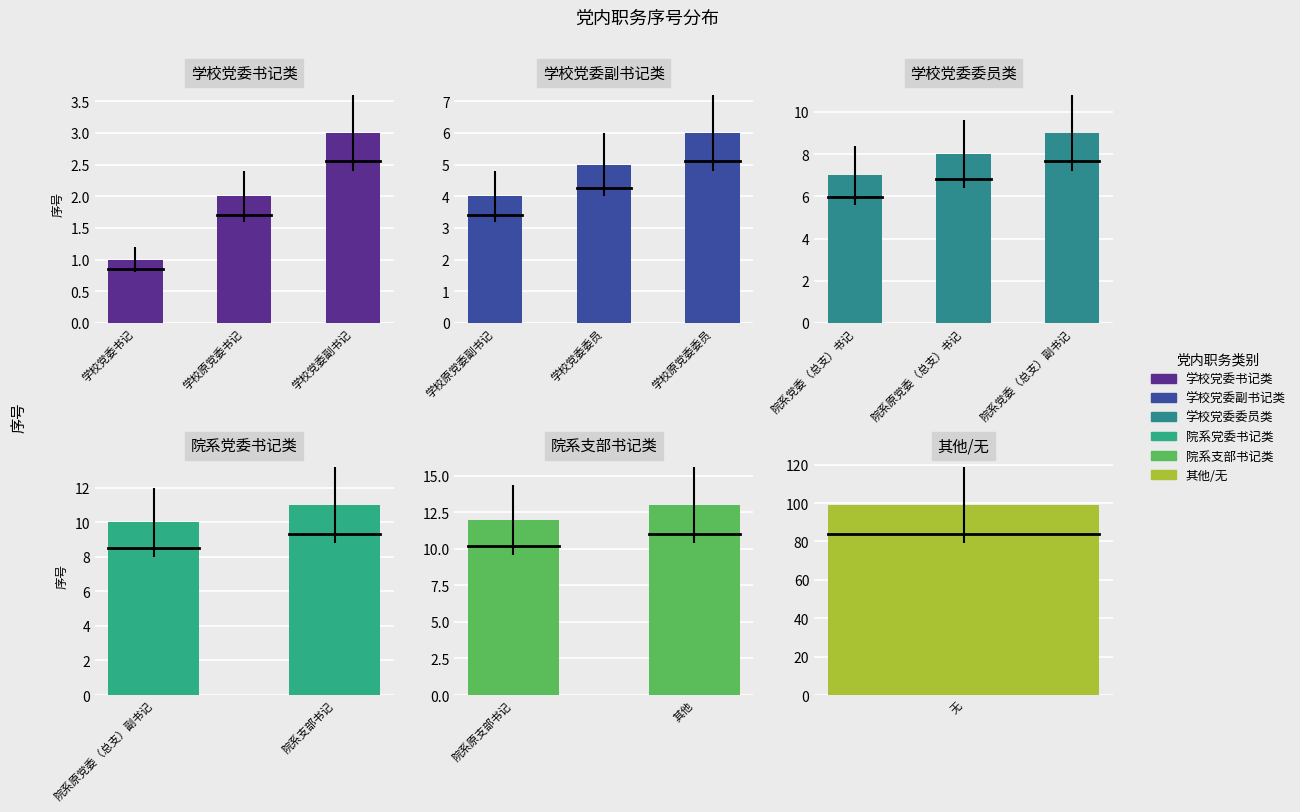

The chart shows a value of 10 at 院系原党委（总支）副书记. True or false?

True